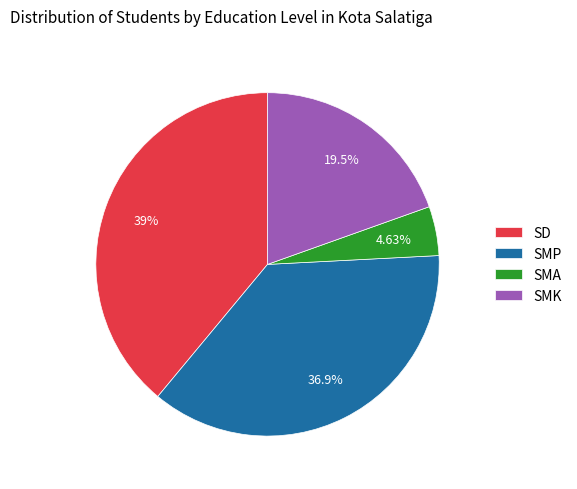

To the nearest percent, what is the average slice percentage?

25%